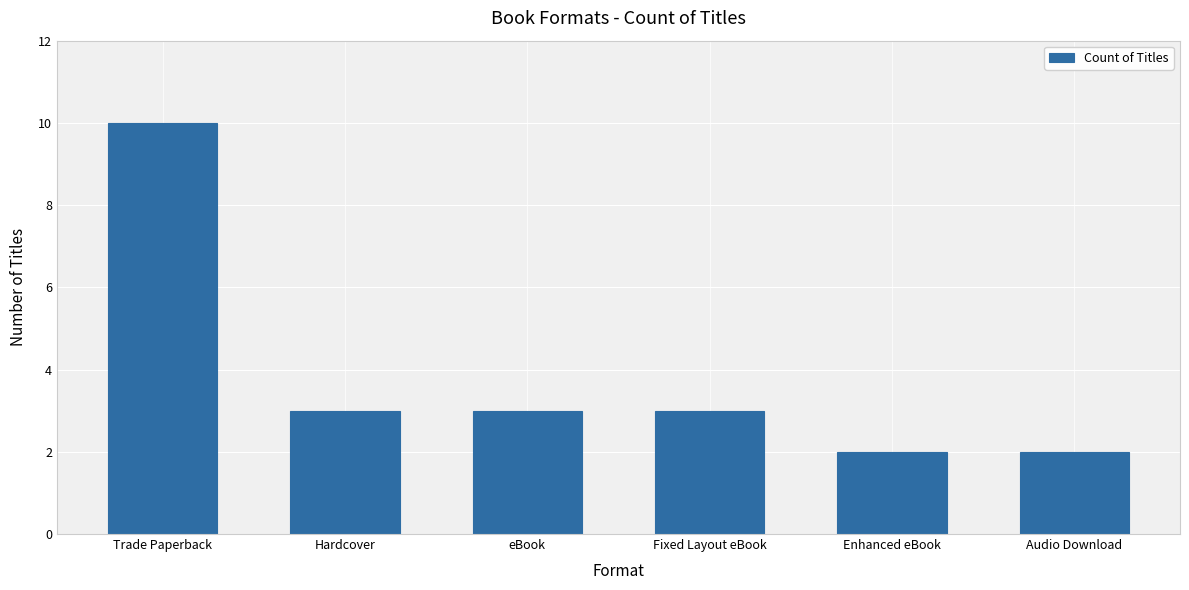

What position from the left is Hardcover?

2